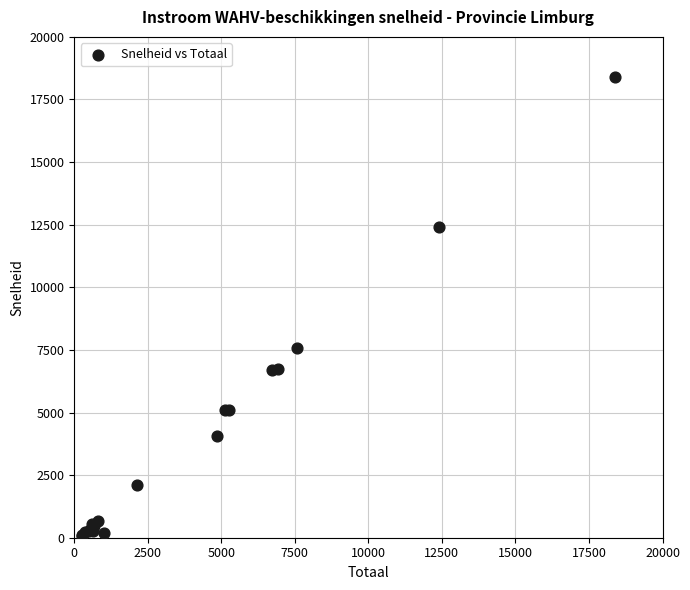

What Y value in the scatter plot is closest to 9234?

7577